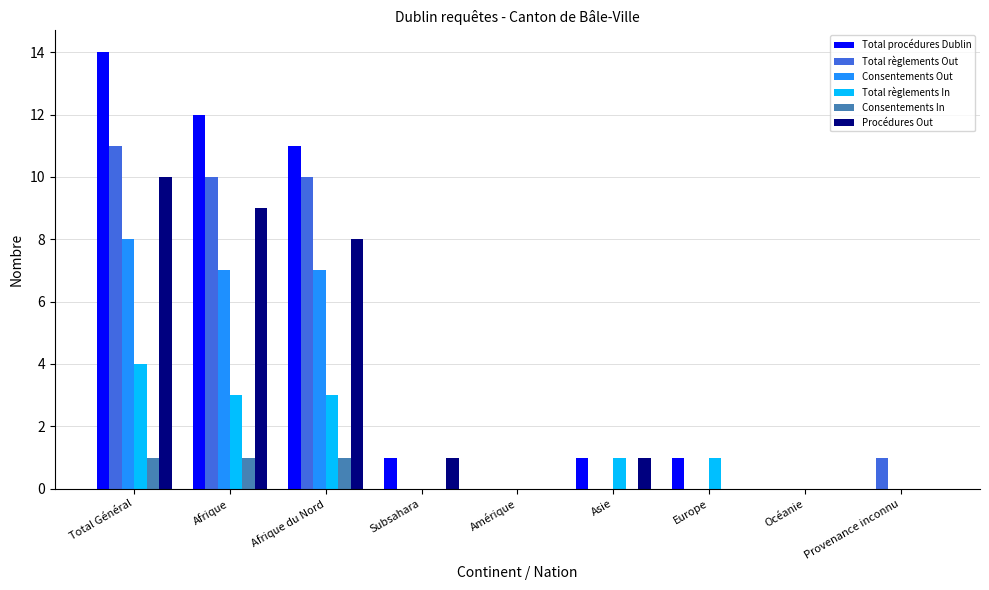

Reading left to right, what are all the values shown in this chart?

Total procédures Dublin: Total Général=14	Afrique=12	Afrique du Nord=11	Subsahara=1	Amérique=0	Asie=1	Europe=1	Océanie=0	Provenance inconnu=0
Total règlements Out: Total Général=11	Afrique=10	Afrique du Nord=10	Subsahara=0	Amérique=0	Asie=0	Europe=0	Océanie=0	Provenance inconnu=1
Consentements Out: Total Général=8	Afrique=7	Afrique du Nord=7	Subsahara=0	Amérique=0	Asie=0	Europe=0	Océanie=0	Provenance inconnu=0
Total règlements In: Total Général=4	Afrique=3	Afrique du Nord=3	Subsahara=0	Amérique=0	Asie=1	Europe=1	Océanie=0	Provenance inconnu=0
Consentements In: Total Général=1	Afrique=1	Afrique du Nord=1	Subsahara=0	Amérique=0	Asie=0	Europe=0	Océanie=0	Provenance inconnu=0
Procédures Out: Total Général=10	Afrique=9	Afrique du Nord=8	Subsahara=1	Amérique=0	Asie=1	Europe=0	Océanie=0	Provenance inconnu=0